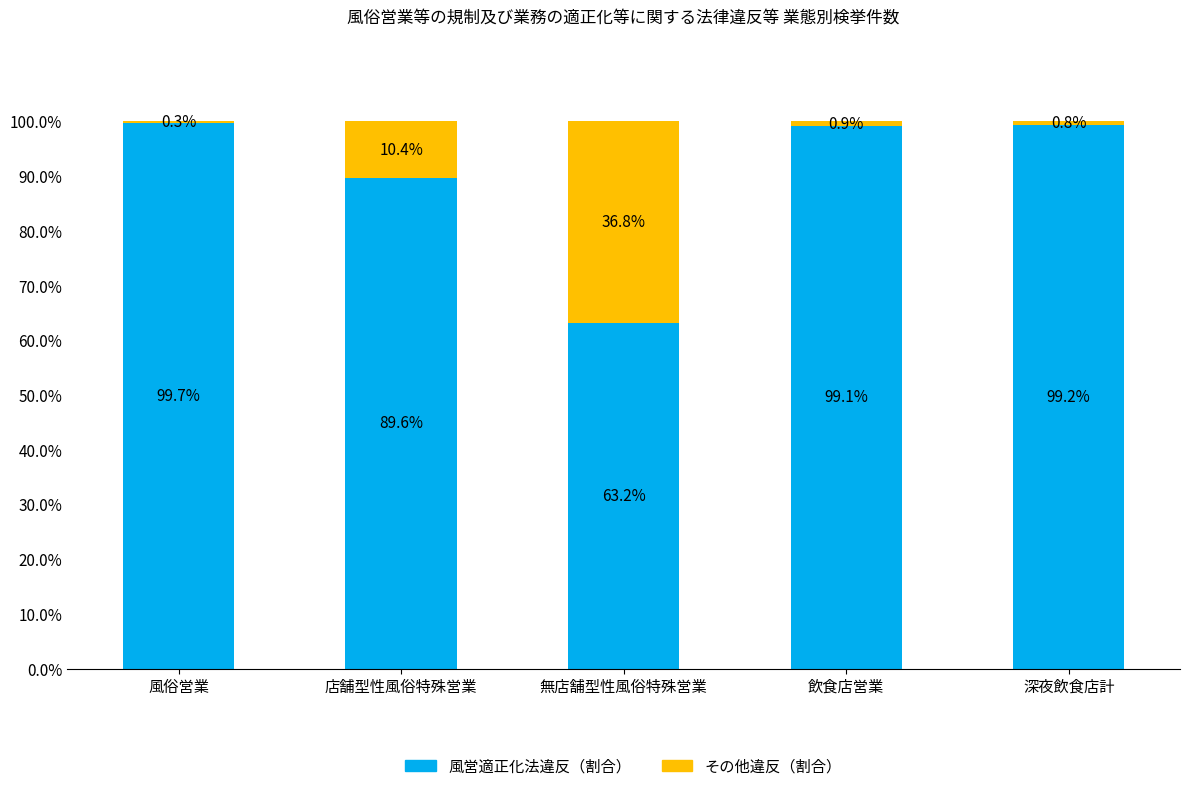

What is the sum of the 風営適正化法違反（割合） values at 無店舗型性風俗特殊営業 and 風俗営業?

162.9